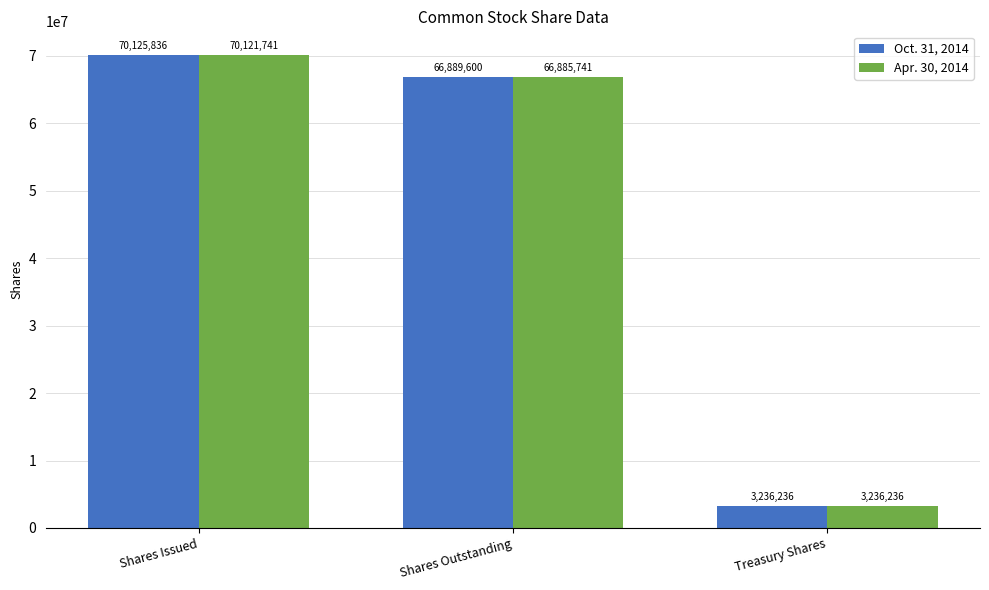

How many values in the Oct. 31, 2014 series are below 66889600?

1